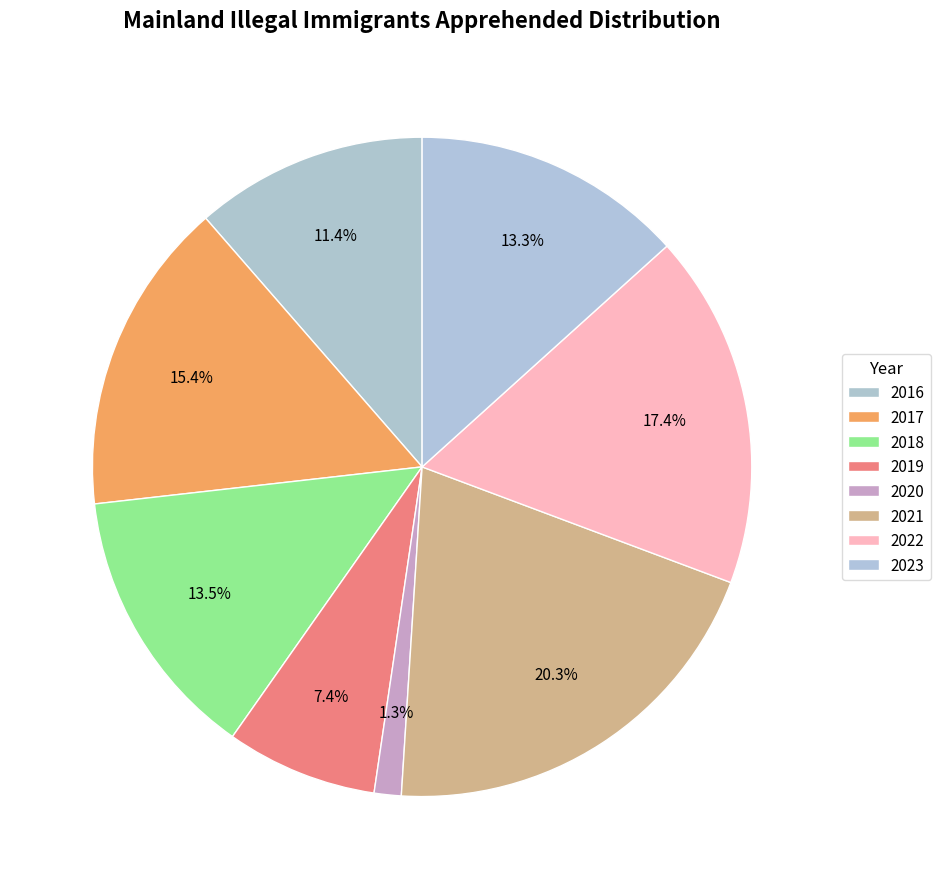

How many segments does this pie chart have?

8